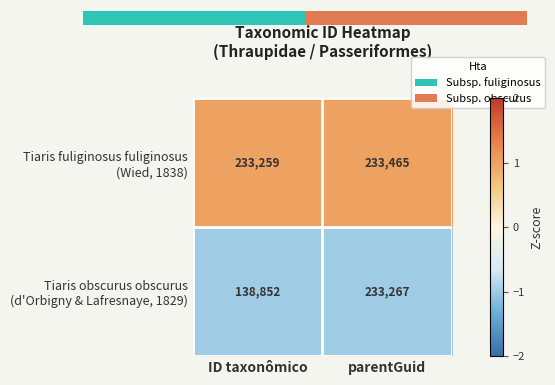

Is it true that Tiaris fuliginosus fuliginosus (Wied, 1838) equals 0 at ID taxonômico?

False